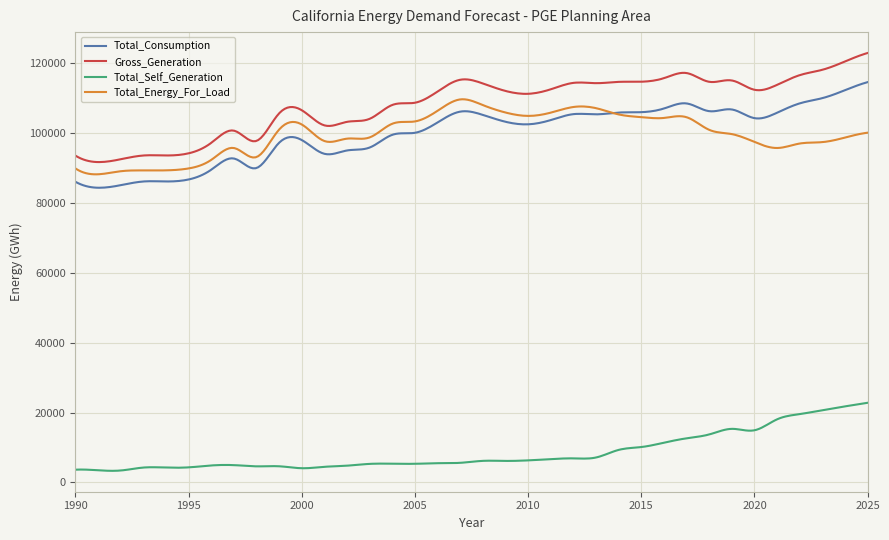

What is the greatest value displayed?

122757.1